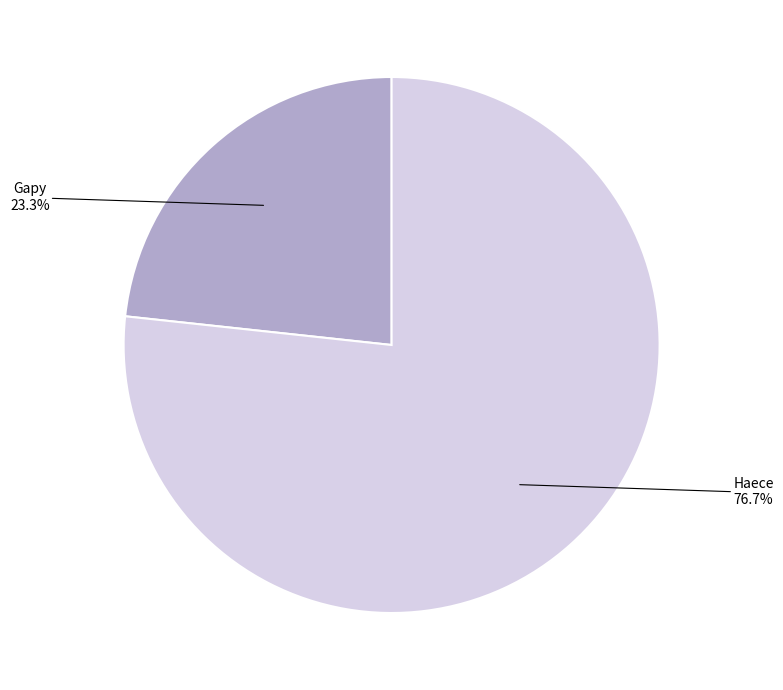

Is there a majority slice in this chart?

Yes